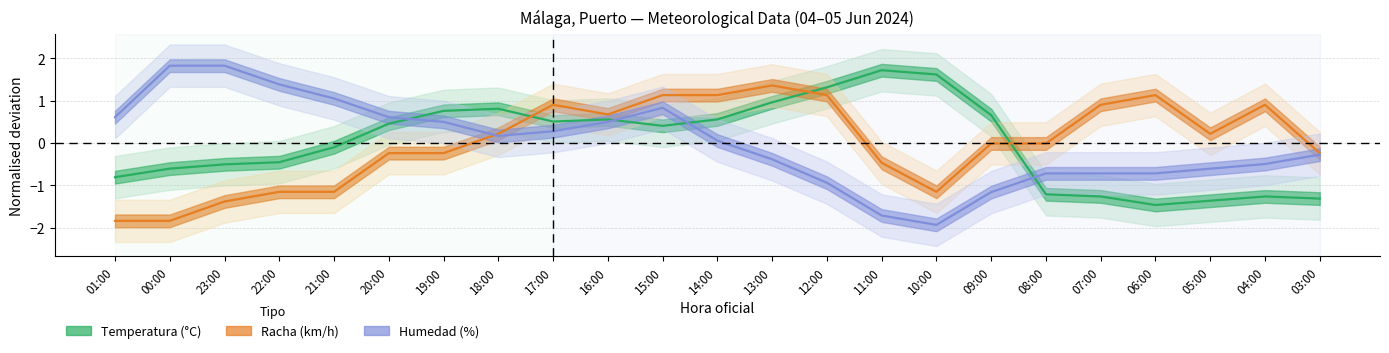

What is the value of the Racha (km/h) point at the 8th from the left?

0.2